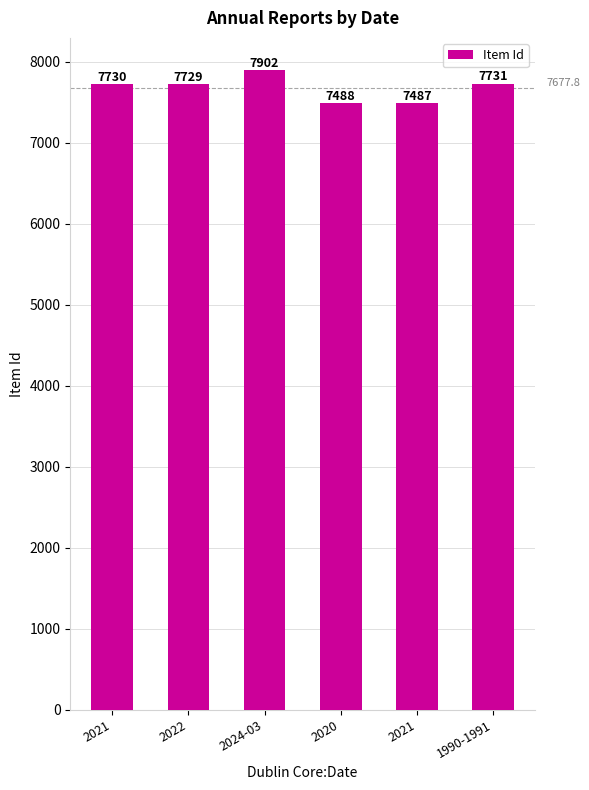

Are the bars horizontal?

No